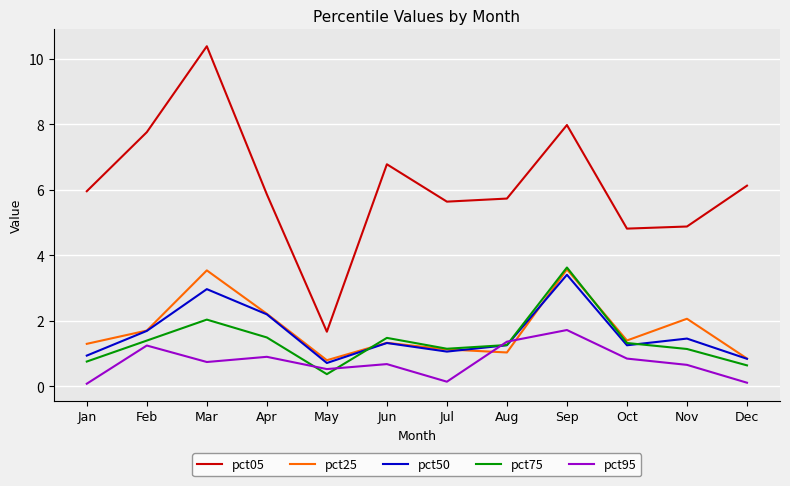

True or false: pct95 and pct05 intersect in this chart.

False